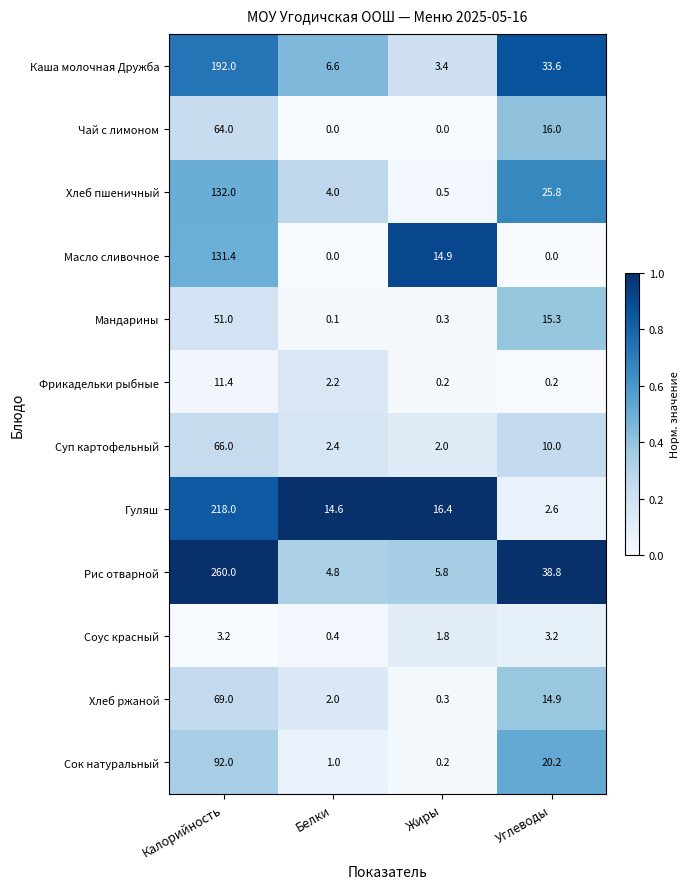

Rank the series at Углеводы from lowest to highest value.

Масло сливочное, Фрикадельки рыбные, Гуляш, Соус красный, Суп картофельный, Хлеб ржаной, Мандарины, Чай с лимоном, Сок натуральный, Хлеб пшеничный, Каша молочная Дружба, Рис отварной